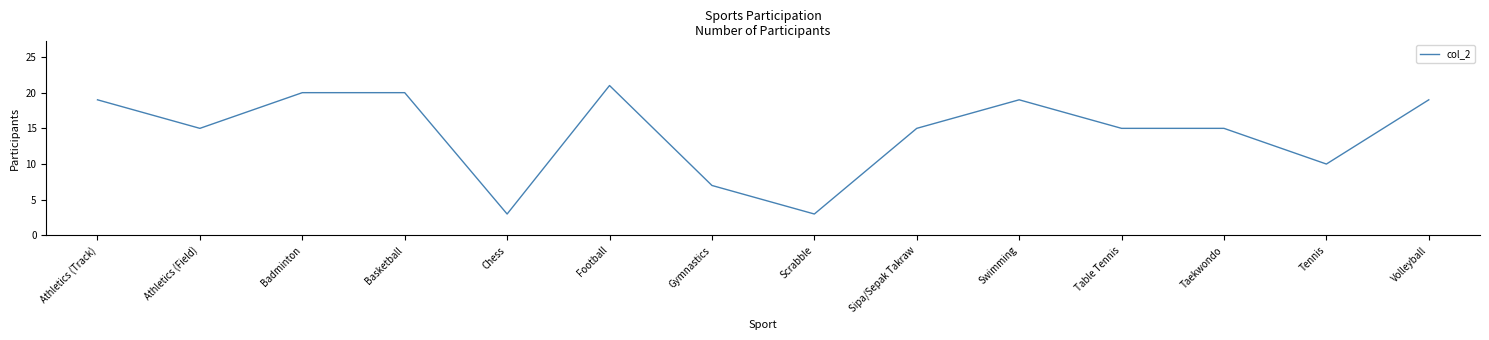

Reading left to right, extract all data points from this chart.

19	15	20	20	3	21	7	3	15	19	15	15	10	19